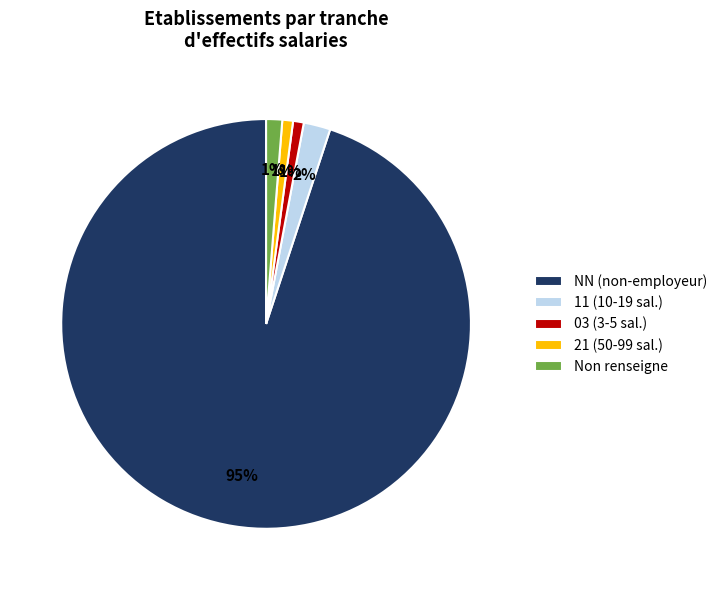

To the nearest percent, what is the average slice percentage?

20%